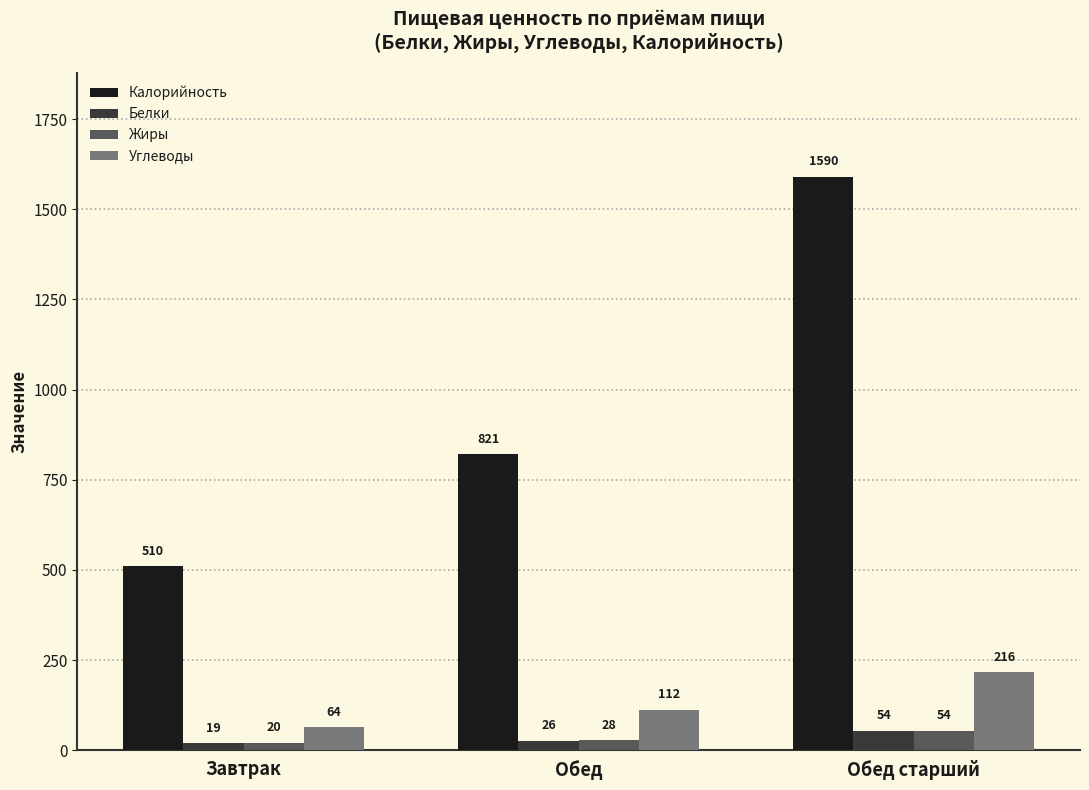

Where is Углеводы nearest to the value 140?

Обед